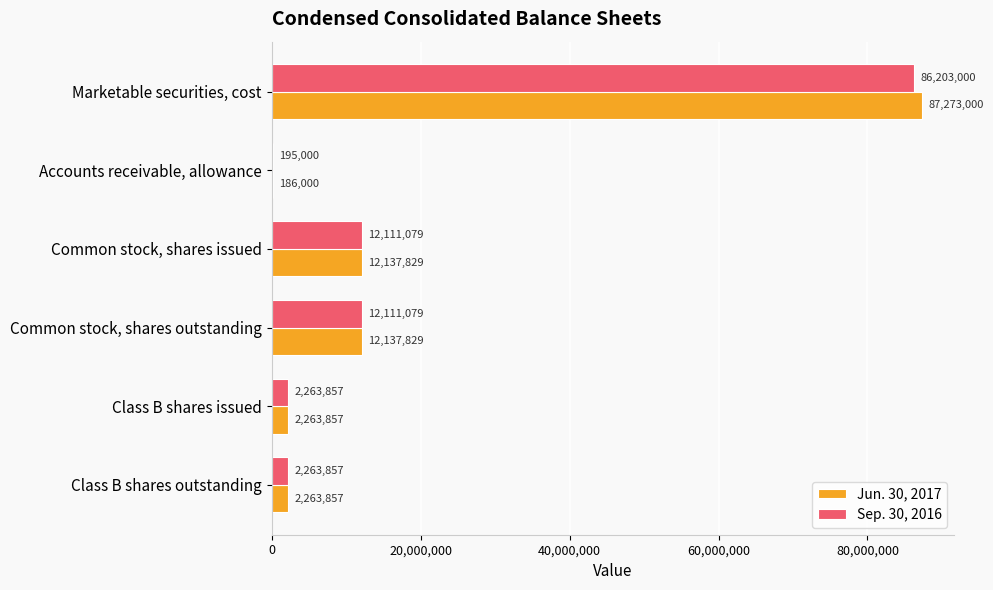

Between Common stock, shares outstanding and Class B shares outstanding, which series saw the biggest shift?

Jun. 30, 2017